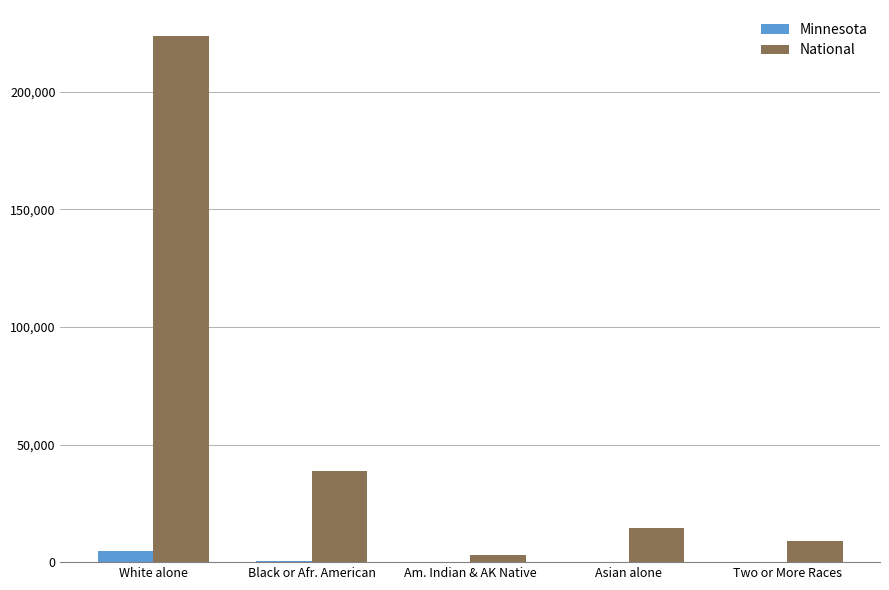

At which label does National reach its peak?

White alone